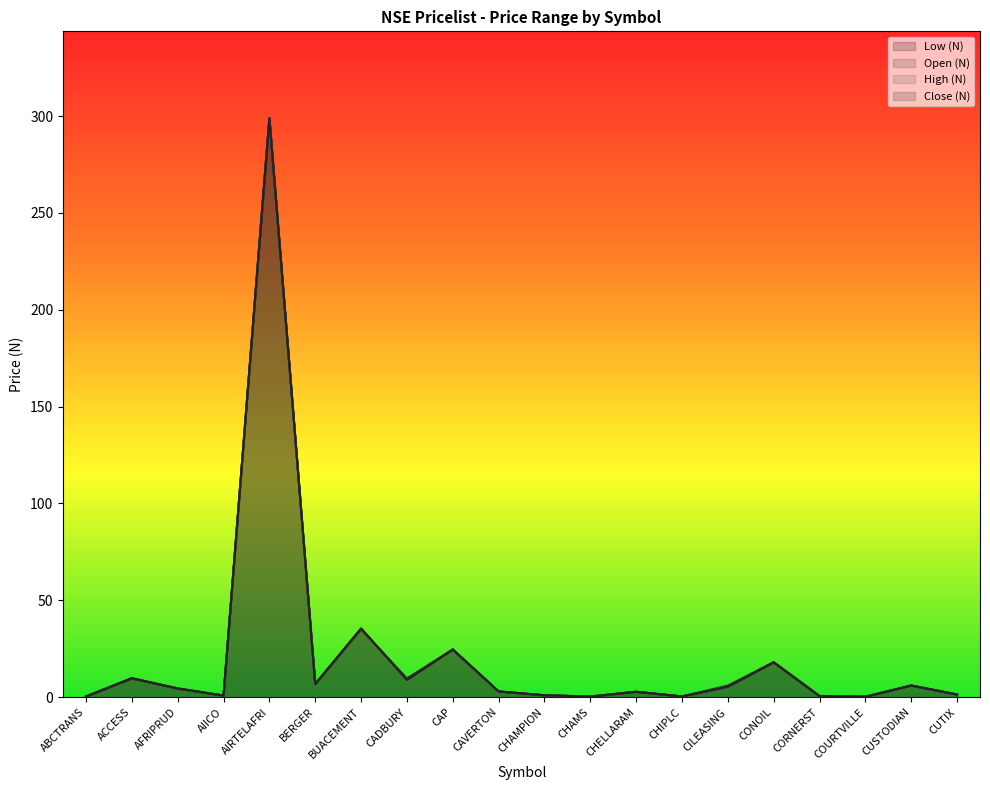

How many lines are shown in the chart?

4